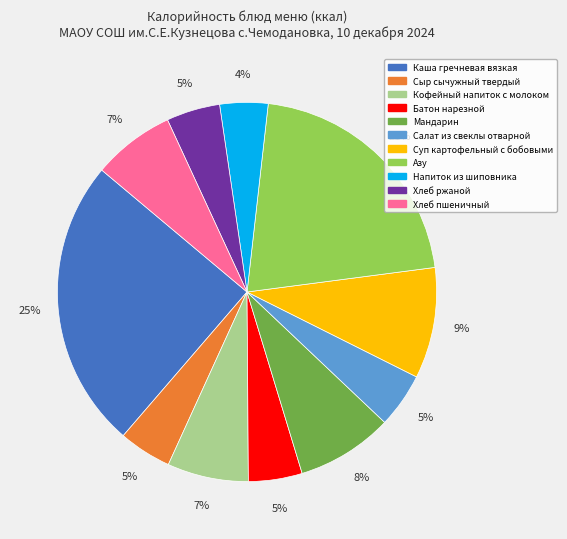

Which has a higher value, Кофейный напиток с молоком or Сыр сычужный твердый?

Кофейный напиток с молоком